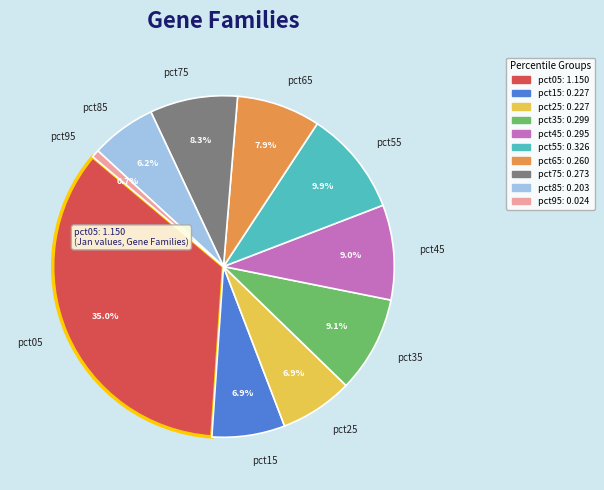

Is it true that pct85 is 6% of the pie?

True